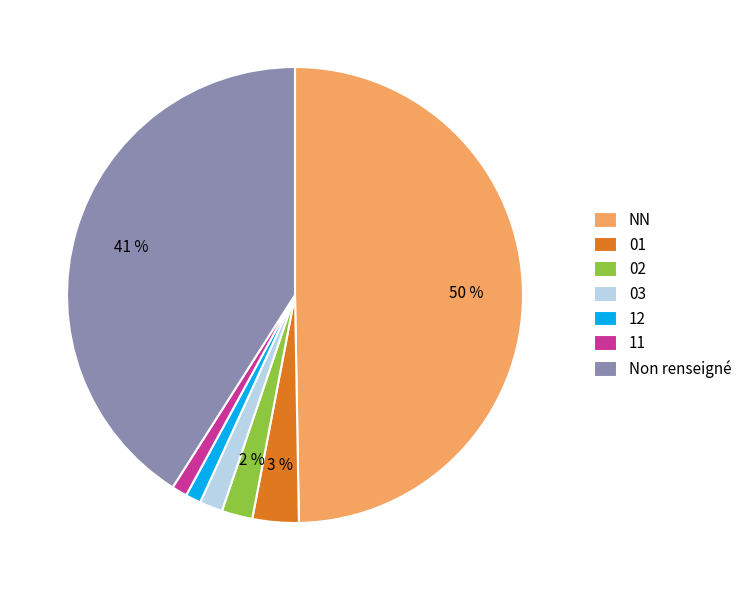

Is the sum of Non renseigné and 11 greater than half?

No